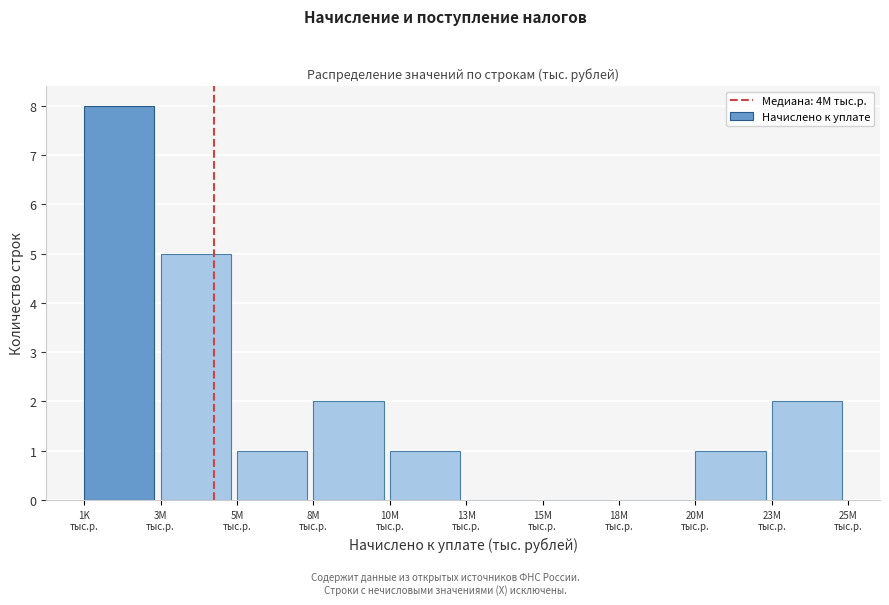

What is the maximum value shown in the chart?

8